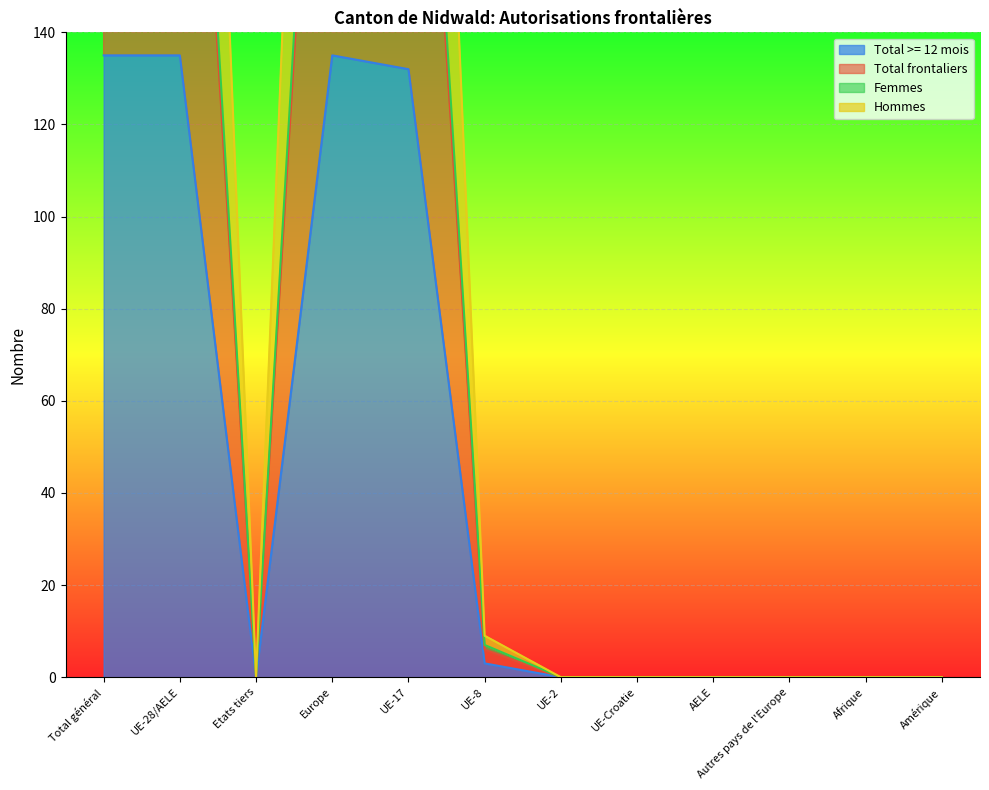

List the labels in order of Total >= 12 mois value, smallest first.

Etats tiers, UE-2, UE-Croatie, AELE, Autres pays de l'Europe, Afrique, Amérique, UE-8, UE-17, Total général, UE-28/AELE, Europe